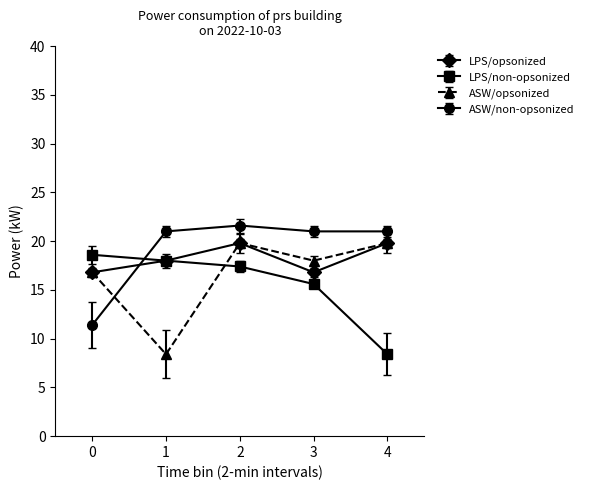

What is the greatest value displayed?

21.6